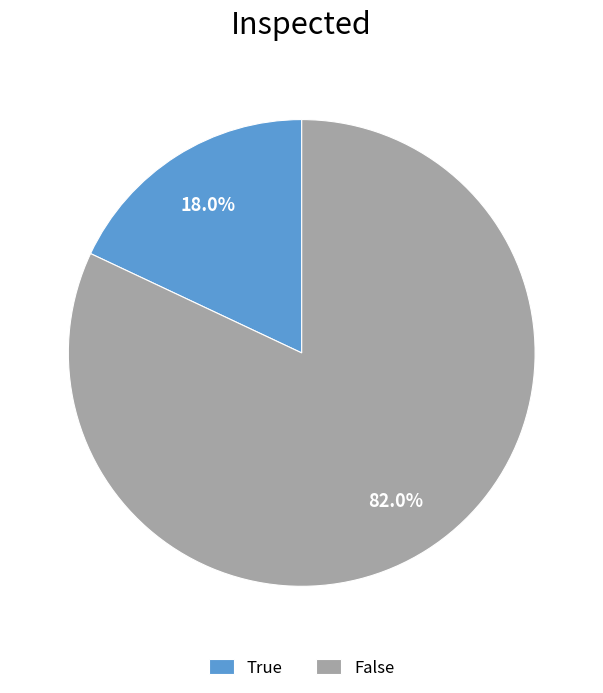

Rank the categories by value from highest to lowest.

False, True